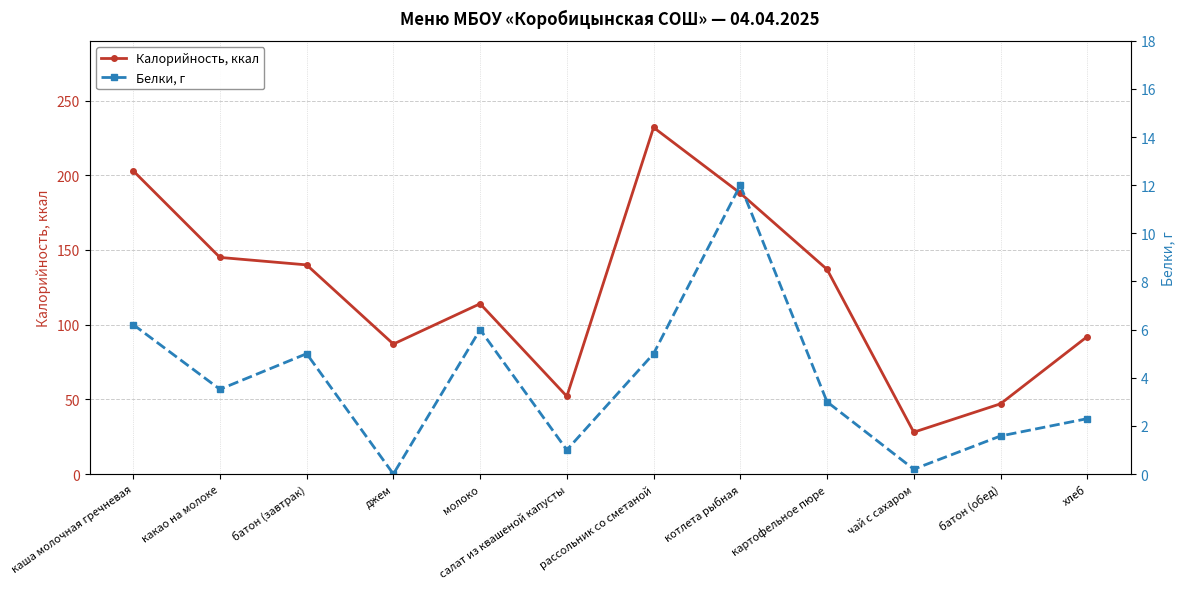

Reading right to left, transcribe all the data shown in this chart.

Калорийность, ккал: 92.0	47.0	28.0	137.0	188.0	232.0	52.0	114.0	87.0	140.0	145.0	203.0
Белки, г: 2.3	1.6	0.2	3.0	12.0	5.0	1.0	6.0	0.0	5.0	3.5	6.2